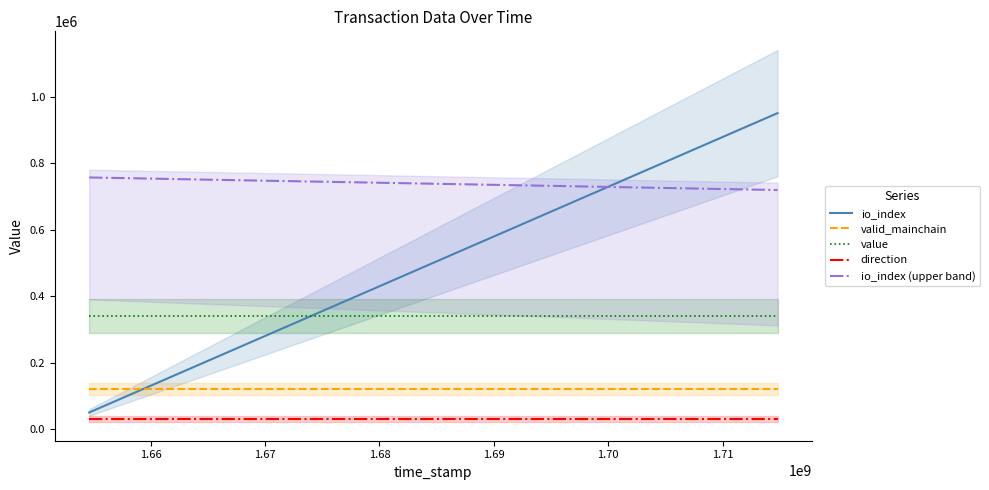

What is the highest value of the io_index series?

950000.0